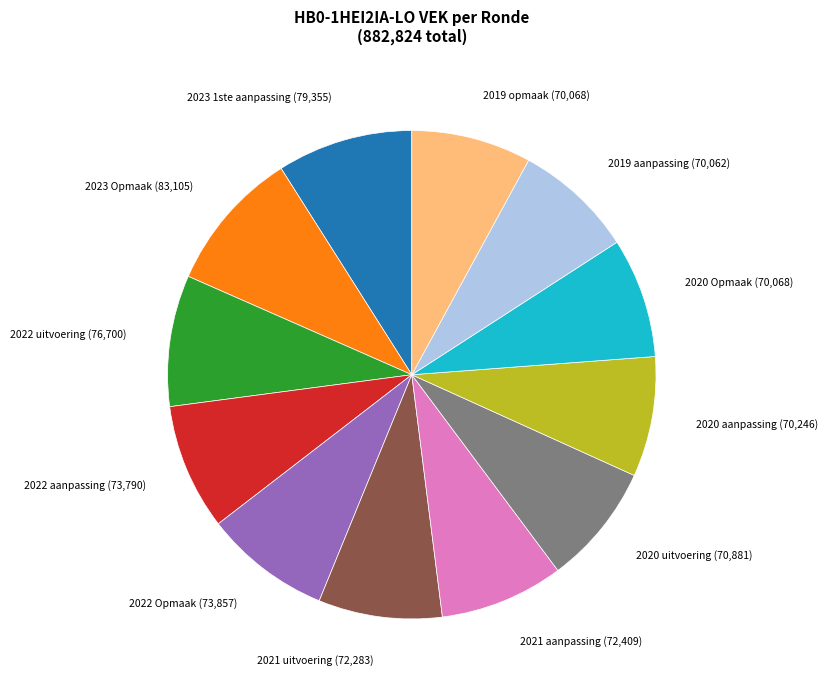

Is it true that 2022 Opmaak is 20% of the pie?

False